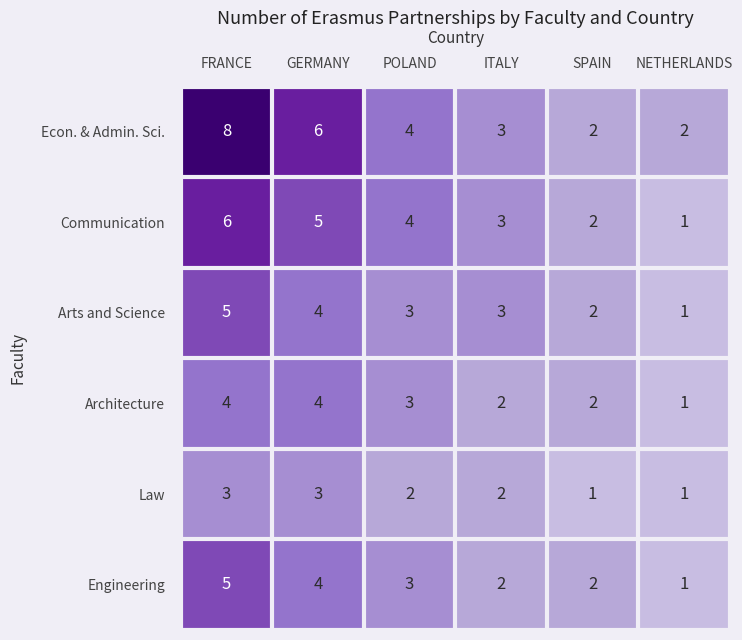

Which series has the largest range (max minus min)?

Econ. & Admin. Sci.